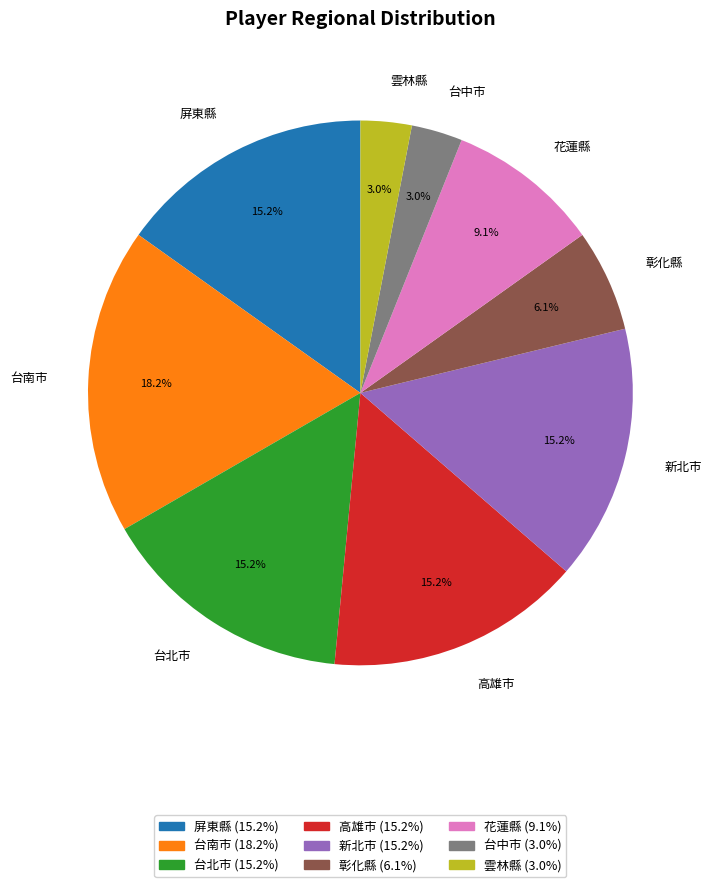

Between 彰化縣 and 新北市, which is larger?

新北市